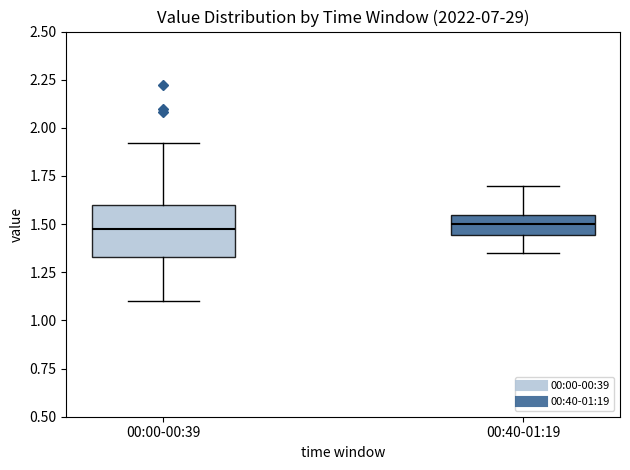

Reading left to right, read every box against the y-axis: the position of its median line, the range the box covers, and the ends of its whiskers. The values are not printed on the chart, so give them approximately, as read against the axis.

00:00-00:39: median 1.50, box 1.35 to 1.60, whiskers 1.10 to 1.90
00:40-01:19: median 1.50, box 1.45 to 1.55, whiskers 1.35 to 1.70